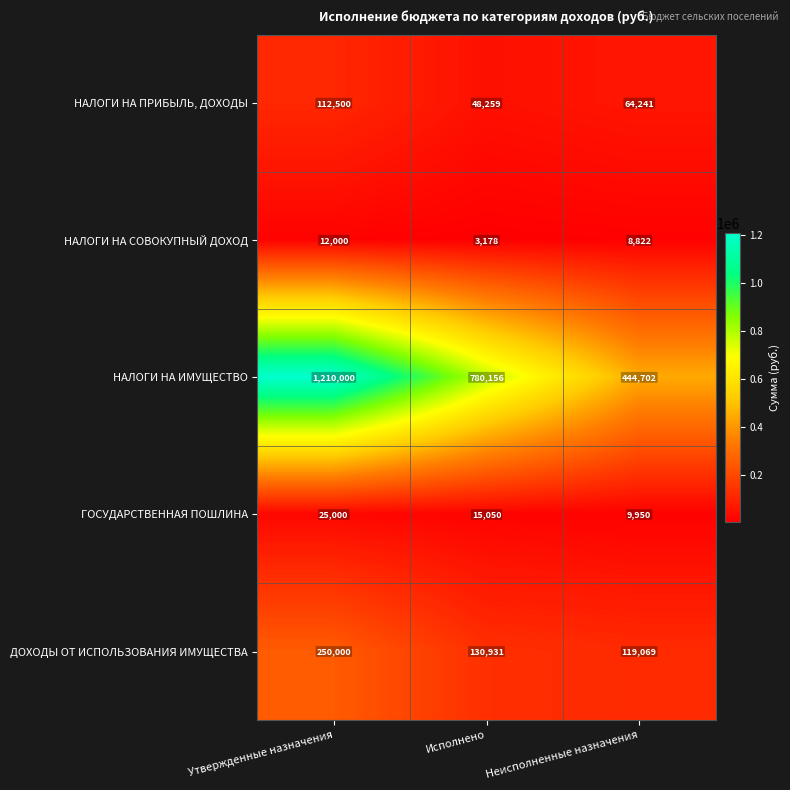

Which series has the largest range (max minus min)?

НАЛОГИ НА ИМУЩЕСТВО